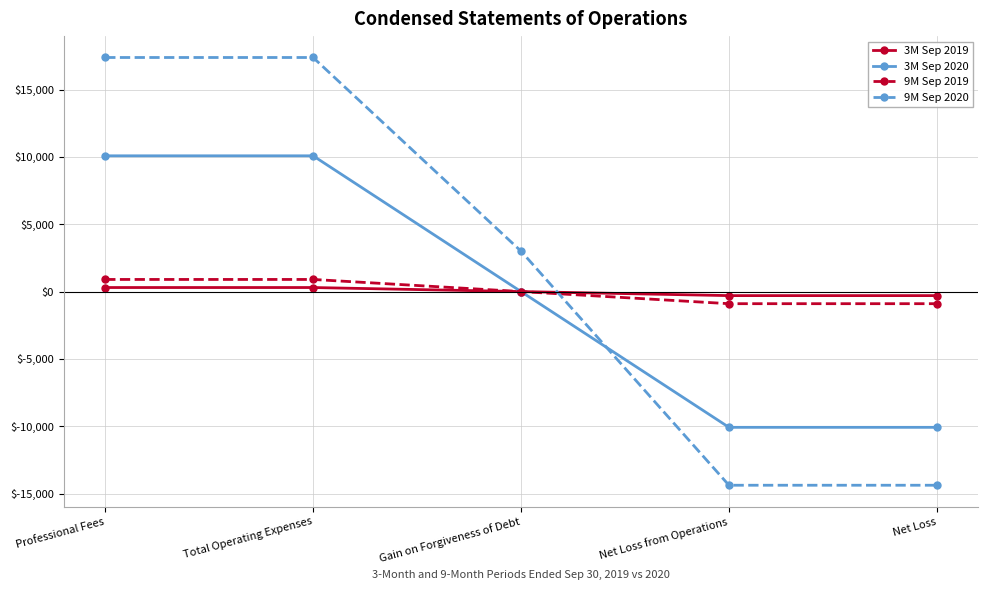

What is the highest value of the 9M Sep 2020 series?

17381